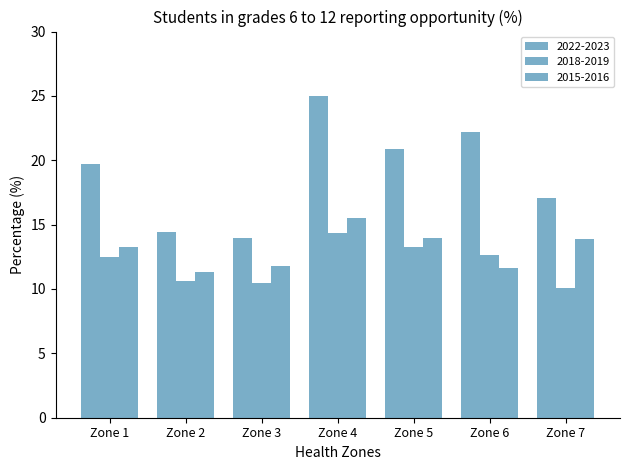

Reading left to right, transcribe all the data shown in this chart.

2022-2023: 19.7	14.4	14.0	25.0	20.9	22.2	17.1
2018-2019: 12.5	10.6	10.4	14.3	13.3	12.6	10.1
2015-2016: 13.2	11.3	11.8	15.5	14.0	11.6	13.9